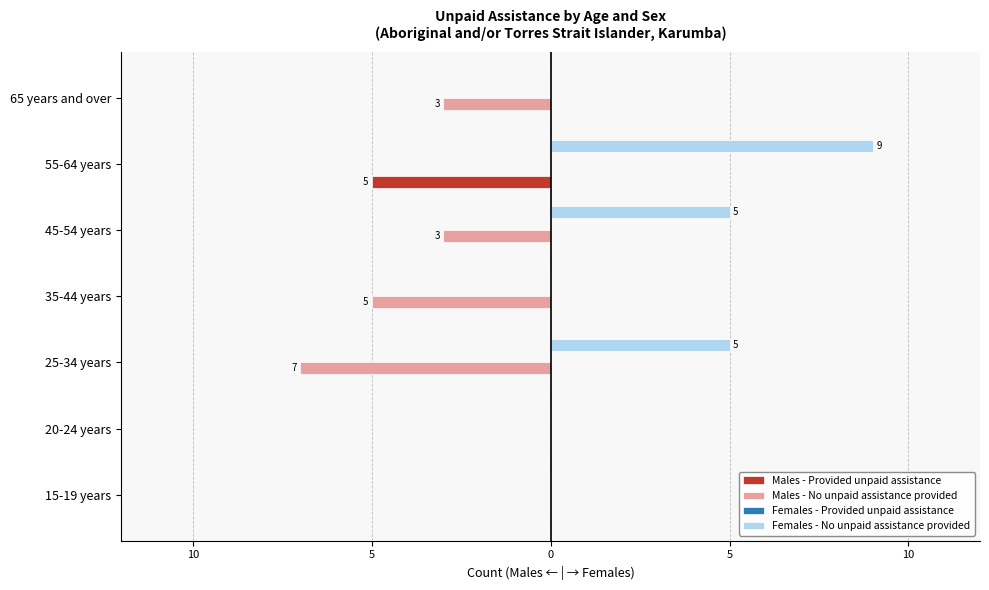

Which series has the largest total across all categories?

Females - No unpaid assistance provided